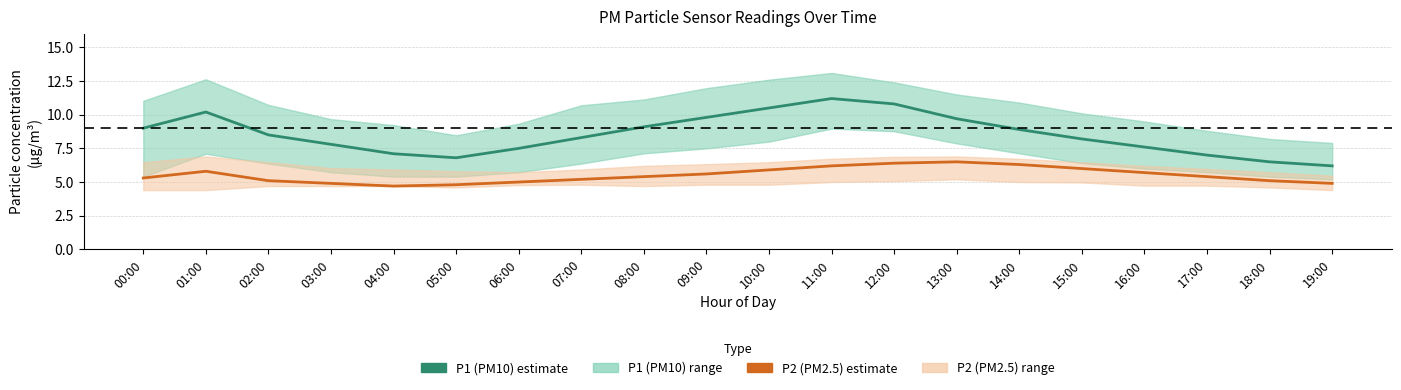

True or false: P1 (PM10) estimate and P2 (PM2.5) estimate cross at least once.

False